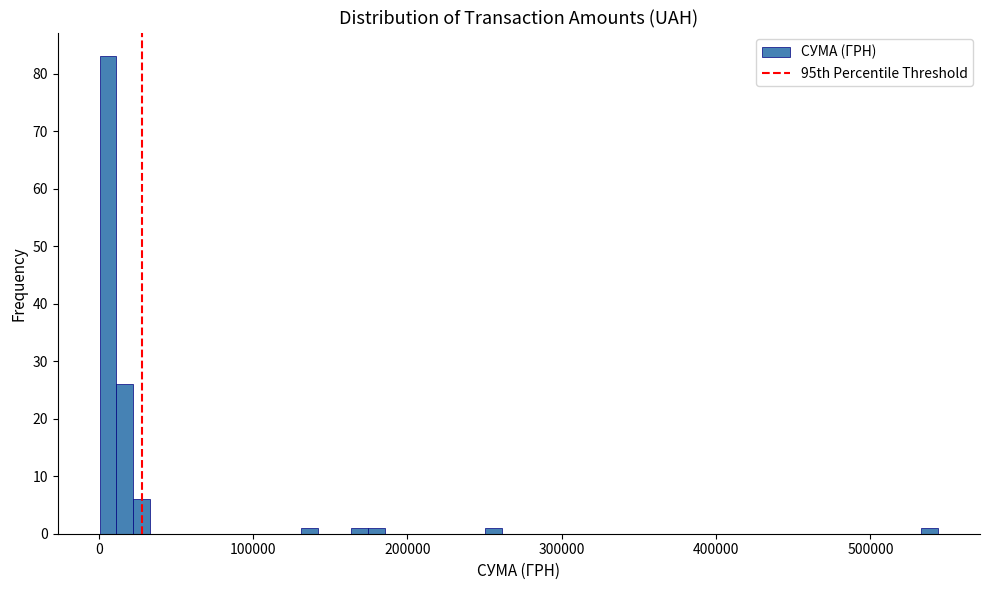

Read against the x-axis, roughly where is the centre of the tallest bar?

10000